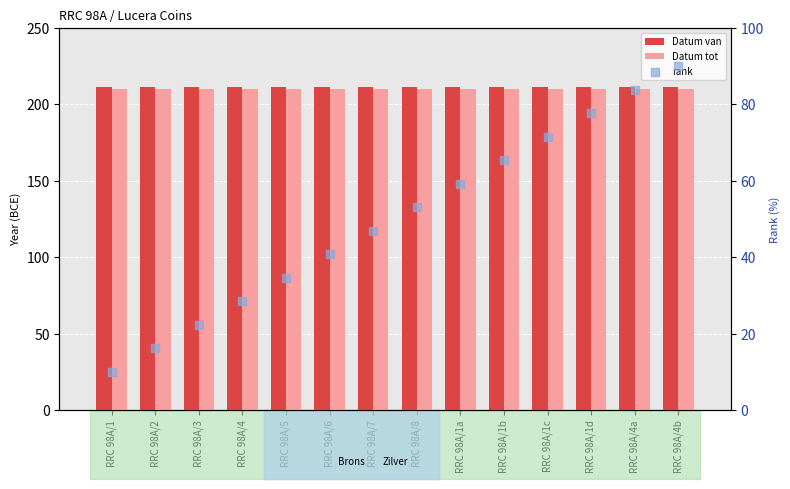

Is the value of Datum van at RRC 98A/1b greater than the value of rank at RRC 98A/5?

Yes